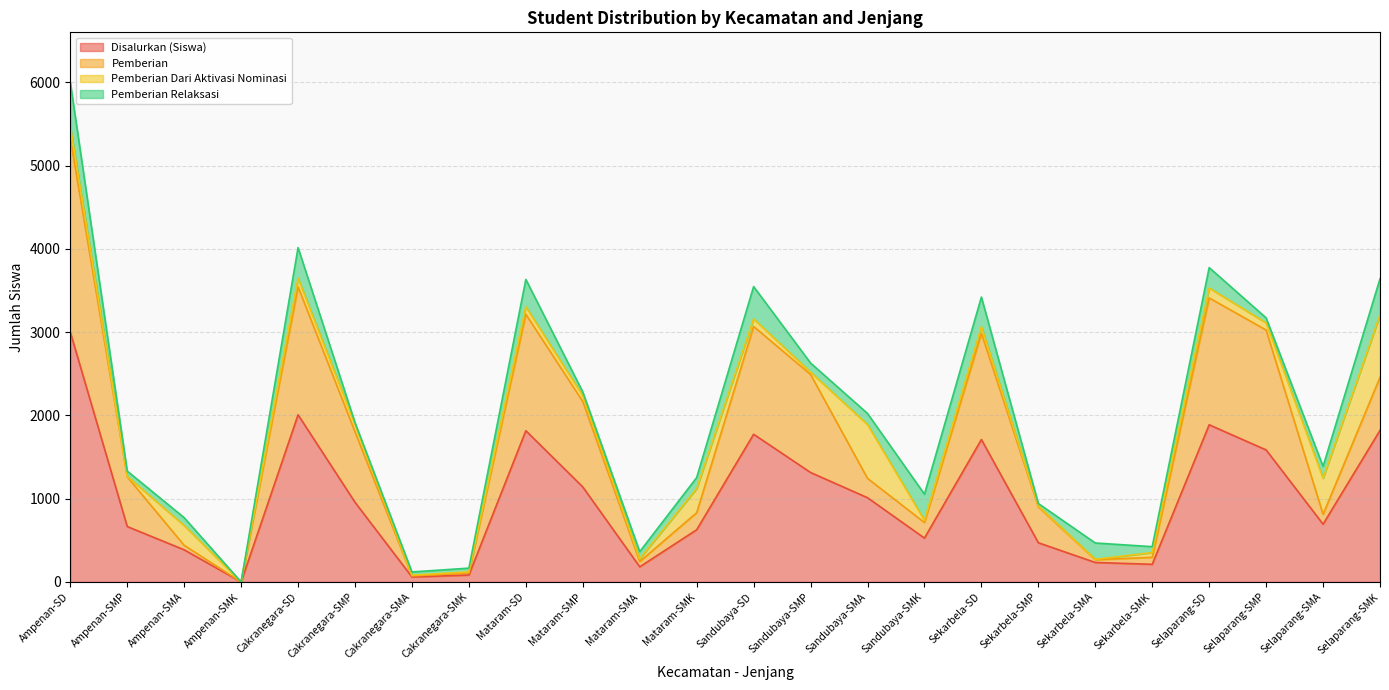

Which category has the highest value in the Disalurkan (Siswa) series?

Ampenan-SD